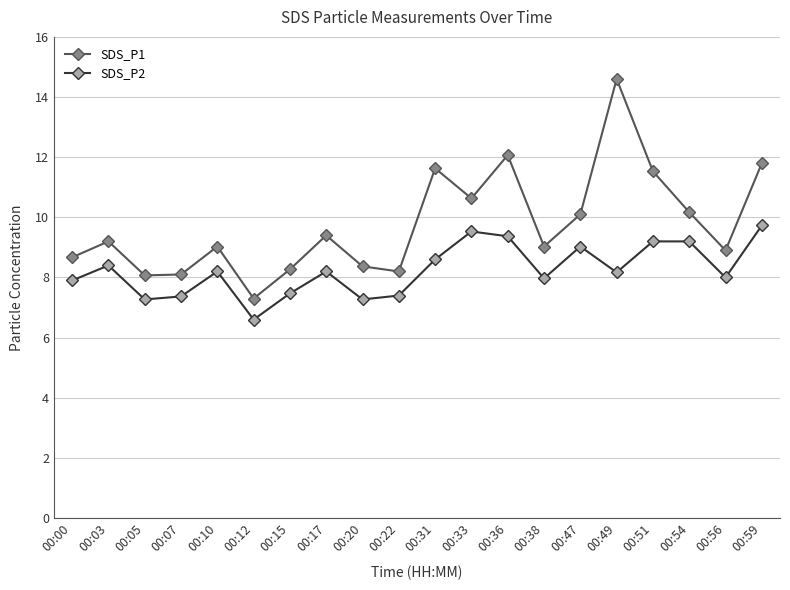

At which category does the chart reach its minimum across all series?

00:12